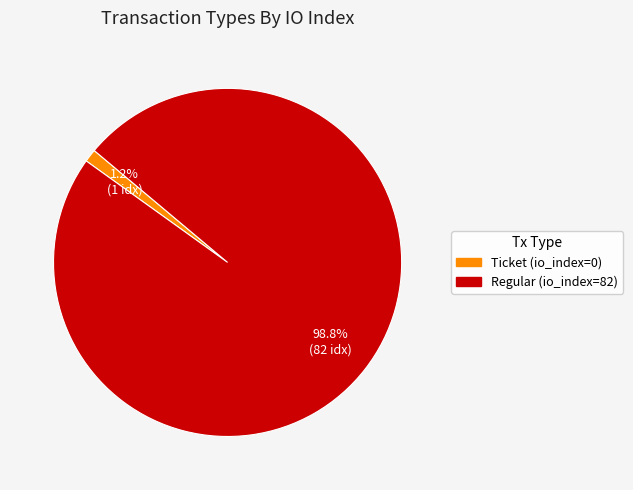

Combined, what portion of the pie is Regular (io_index=82) and Ticket (io_index=0)?

100.0%